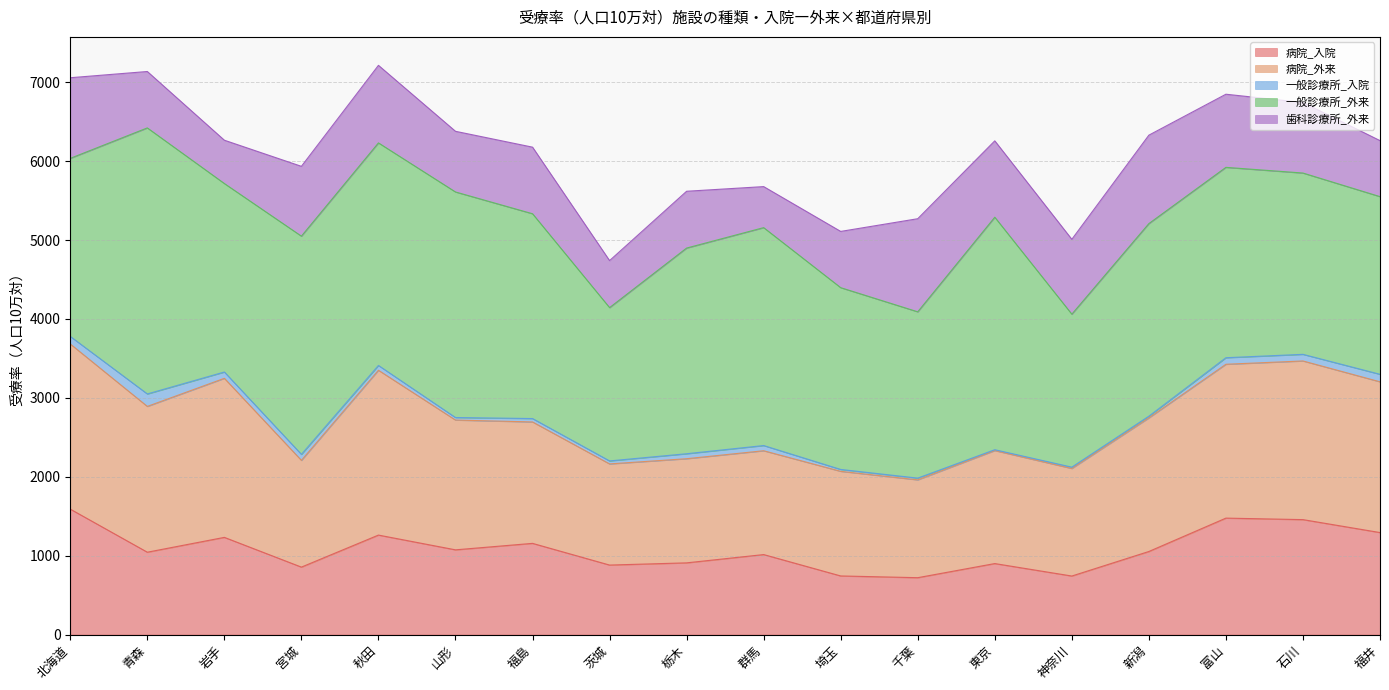

At which category does the chart reach its peak across all series?

青森